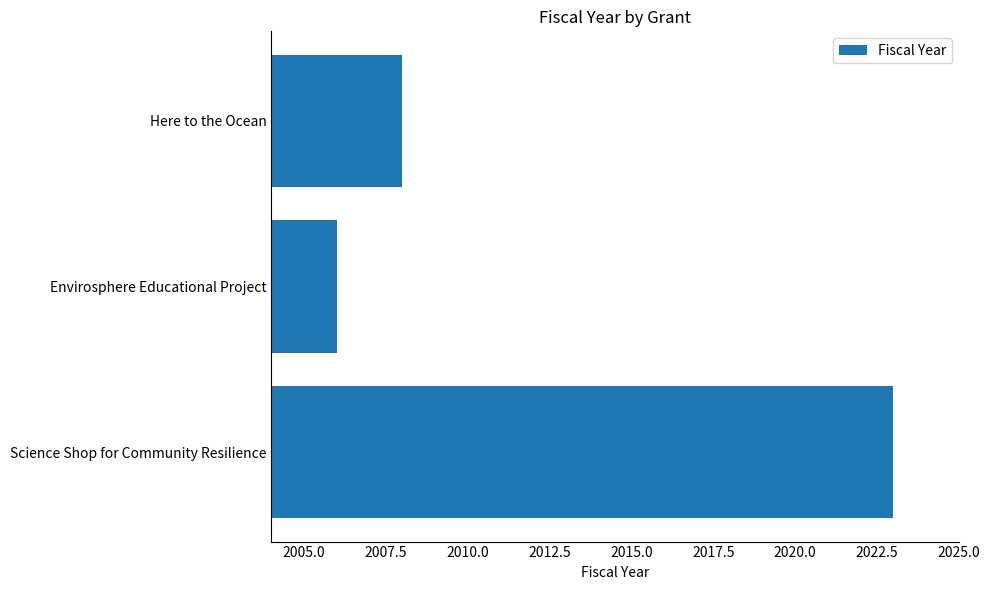

Are the bars horizontal?

Yes